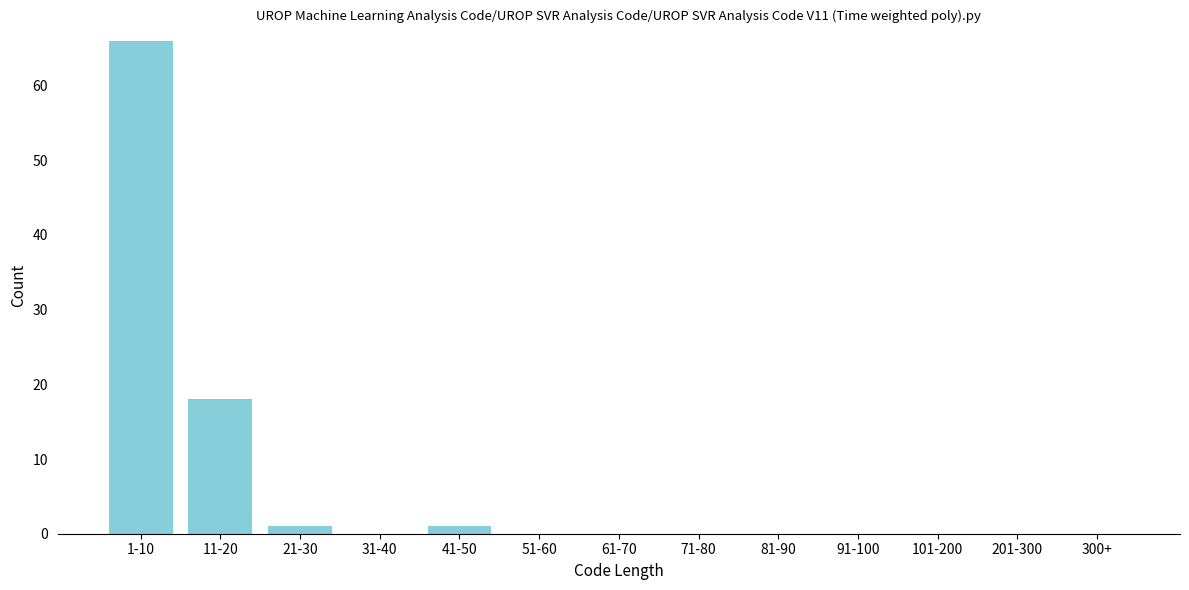

Between 11-20 and 71-80, which is larger?

11-20